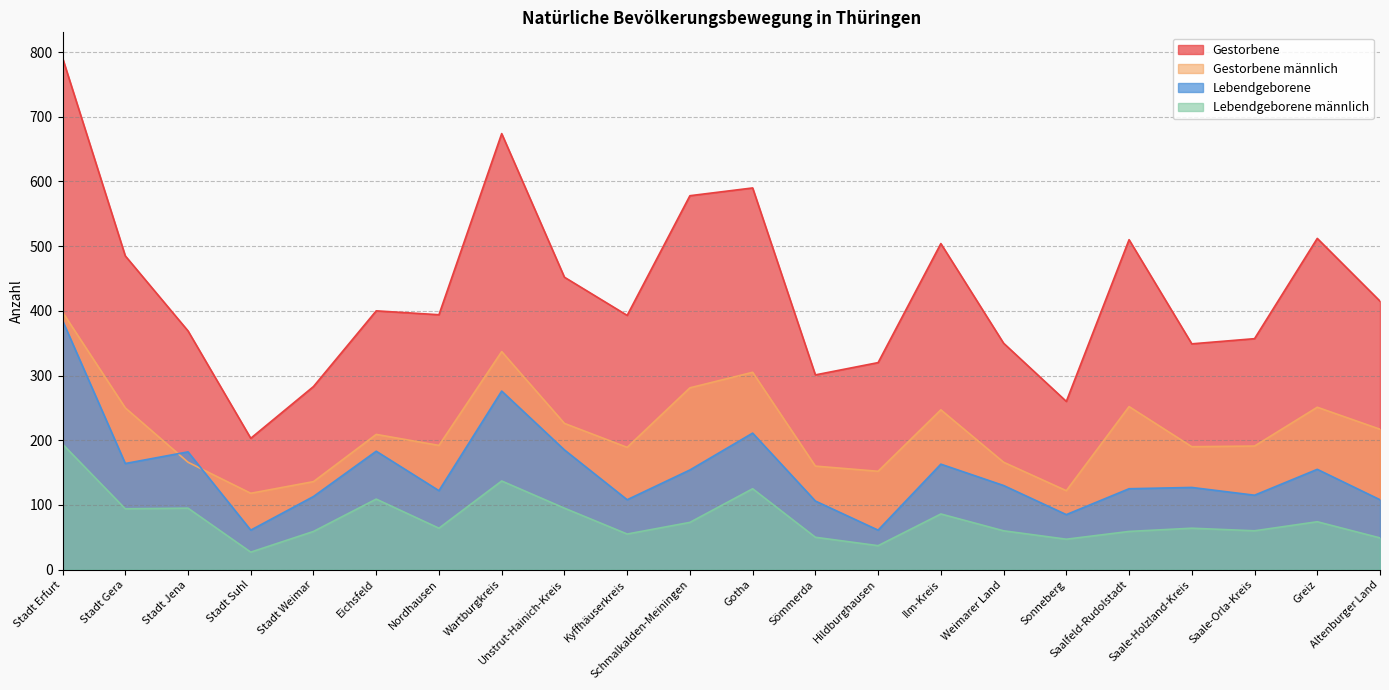

Is it true that Lebendgeborene equals 127 at Saale-Holzland-Kreis?

True